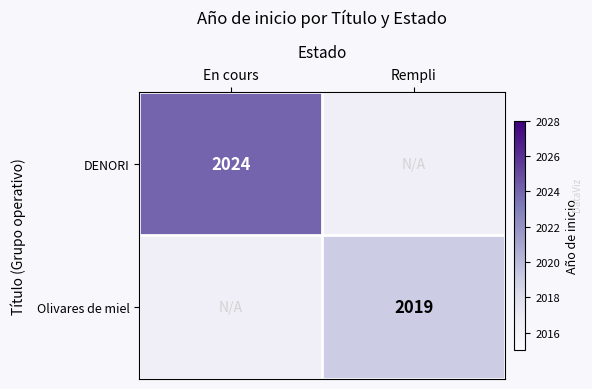

True or false: Olivares de miel has a value of 2019 at Rempli.

True